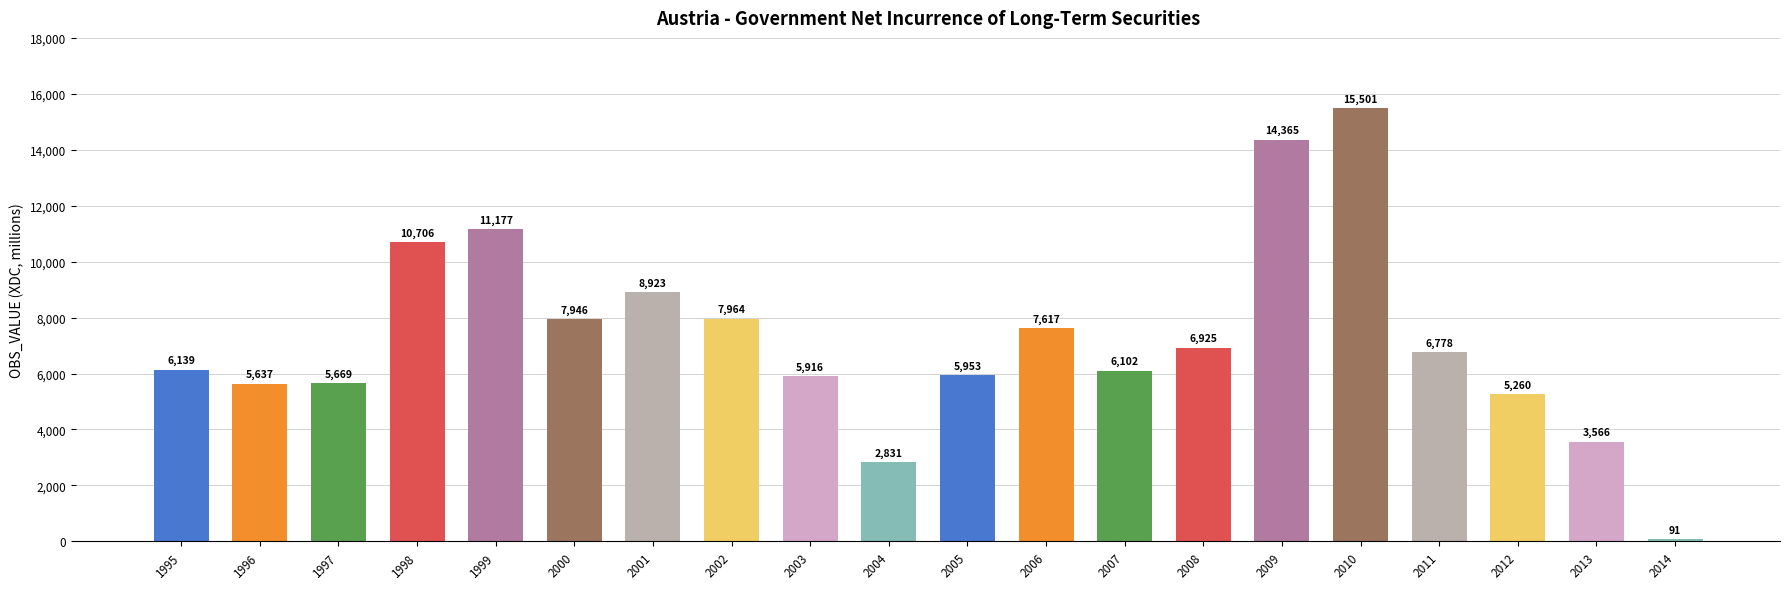

Which has a higher value, 2001 or 2006?

2001